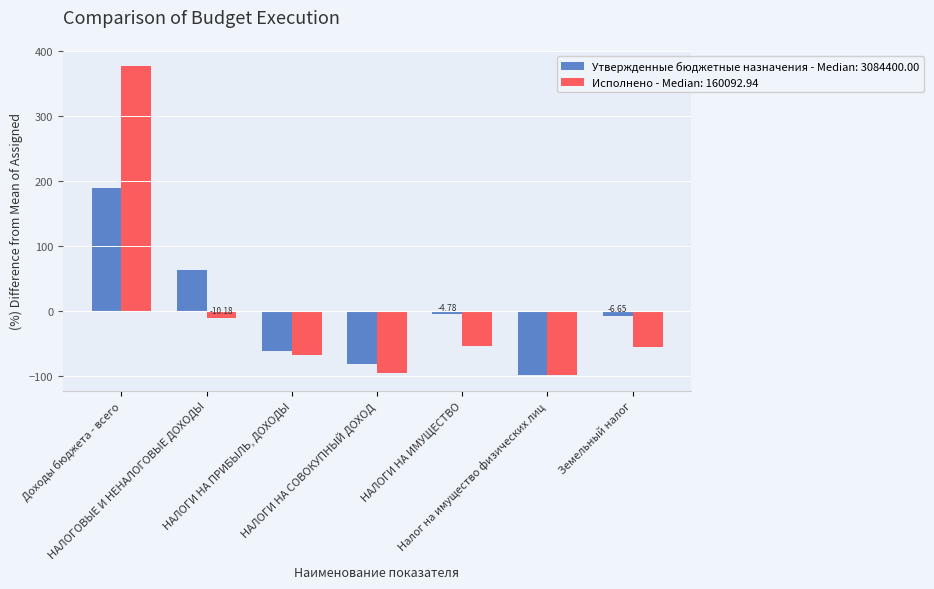

How many series are shown in this chart?

2